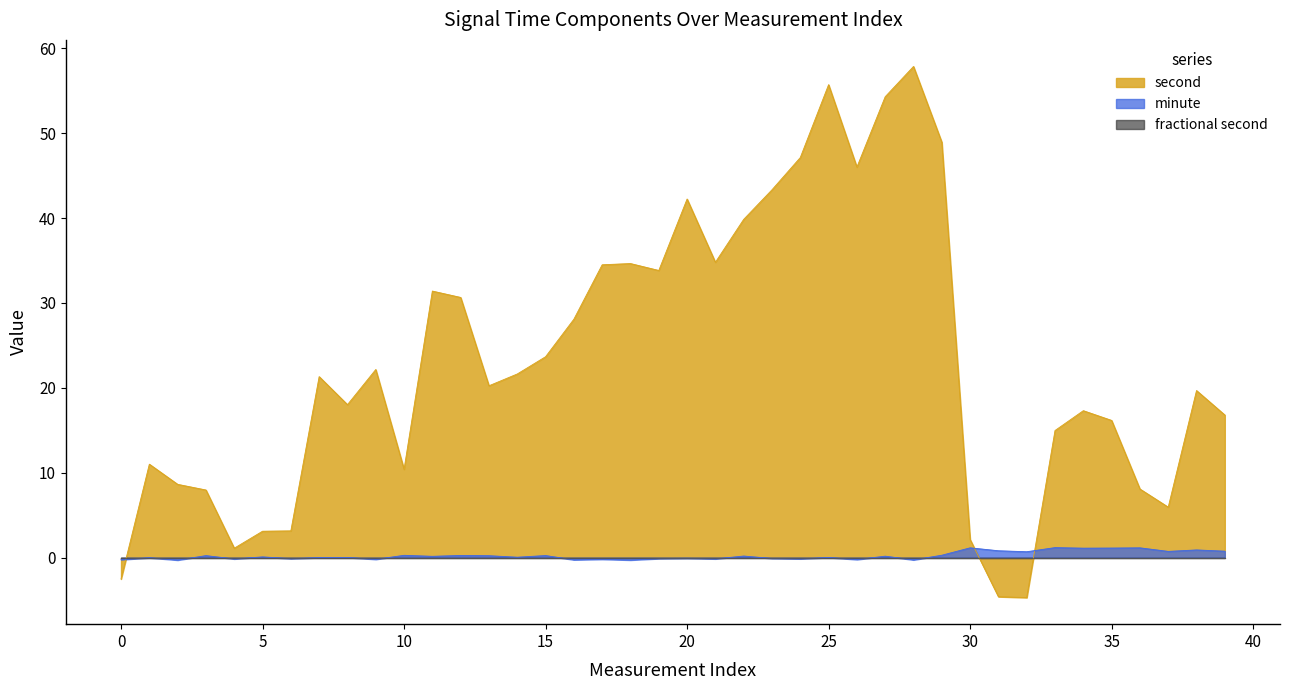

Which series has the widest spread of values?

second